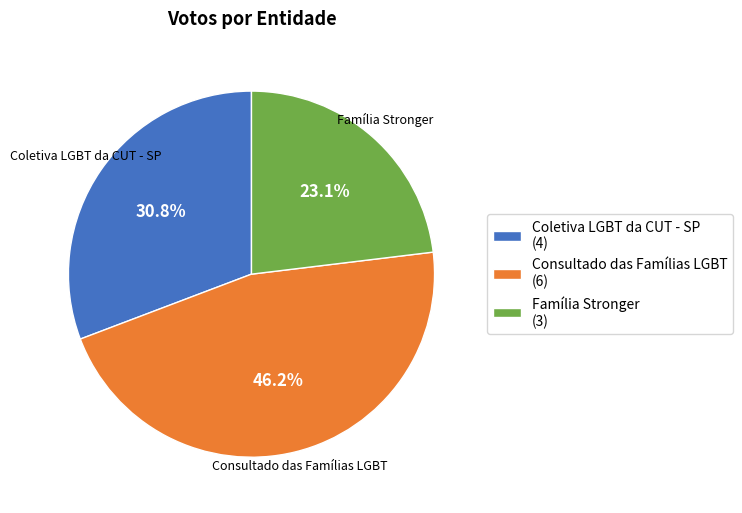

Which category has the biggest portion of the pie?

Consultado das Famílias LGBT